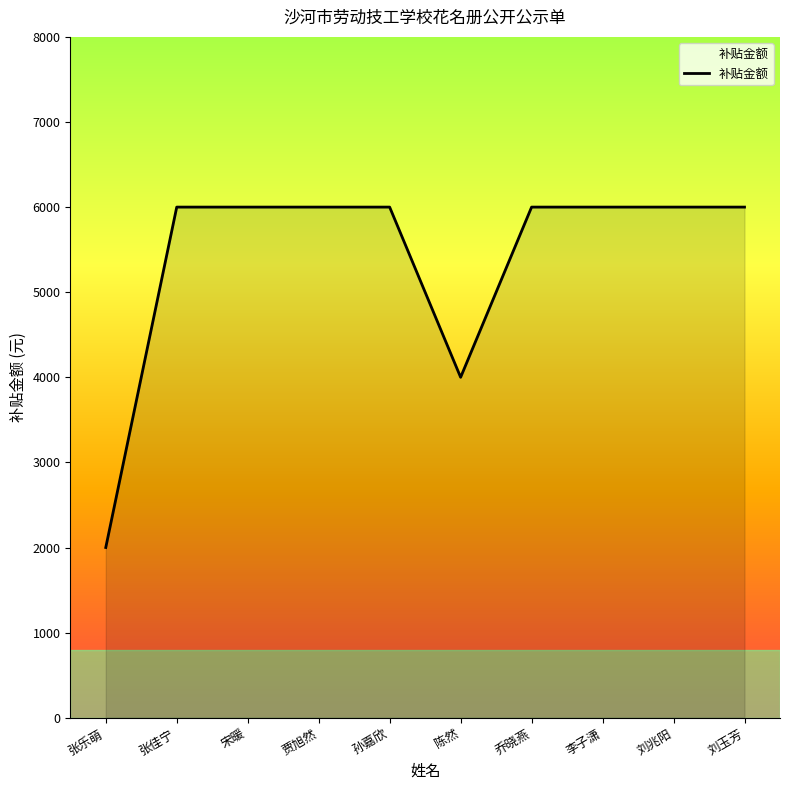

The chart shows a value of 6000 at 刘玉芳. True or false?

True